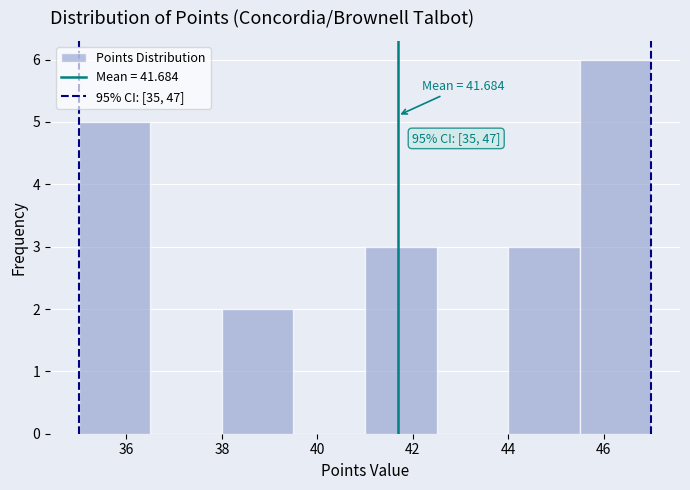

Over which range of the x-axis is the bar tallest?

45.5 to 47.0